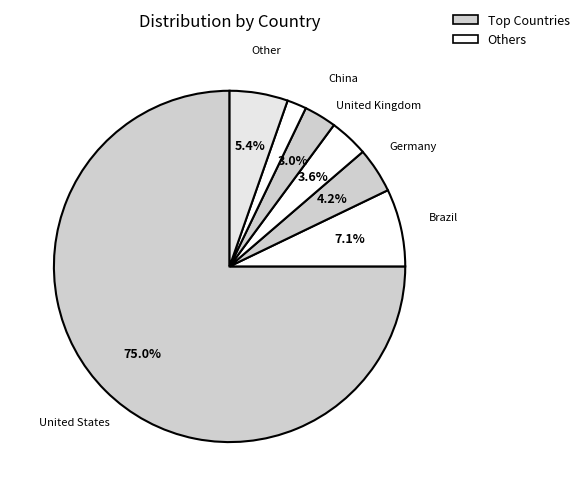

How many segments does this pie chart have?

7